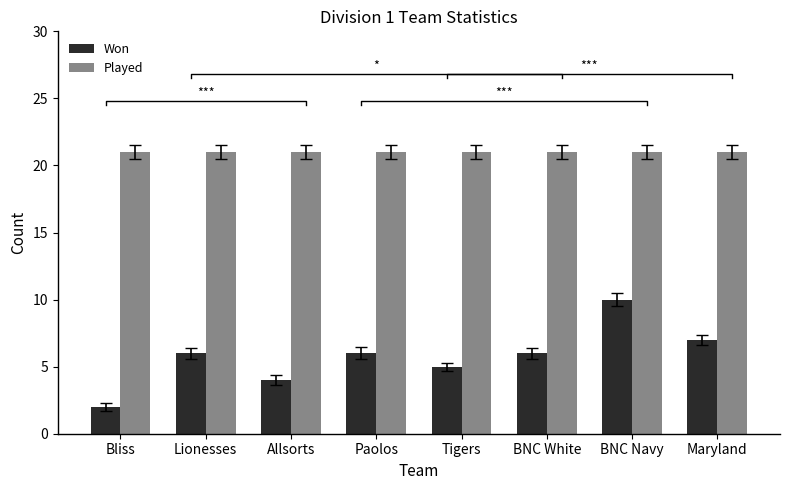

Between Lionesses and BNC Navy, which series saw the biggest shift?

Won